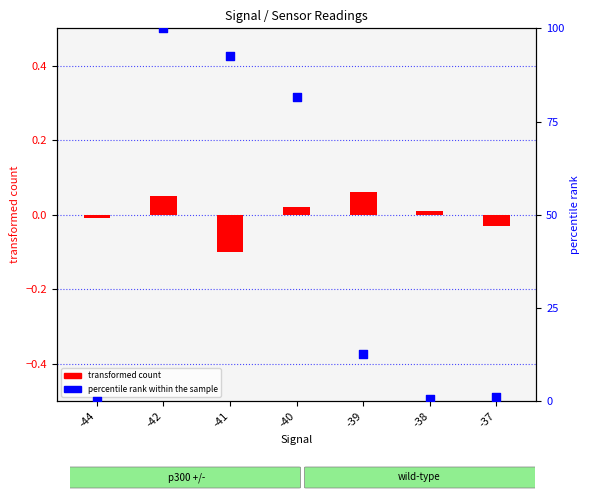

Which series has the largest Y range (max minus min)?

percentile rank within the sample